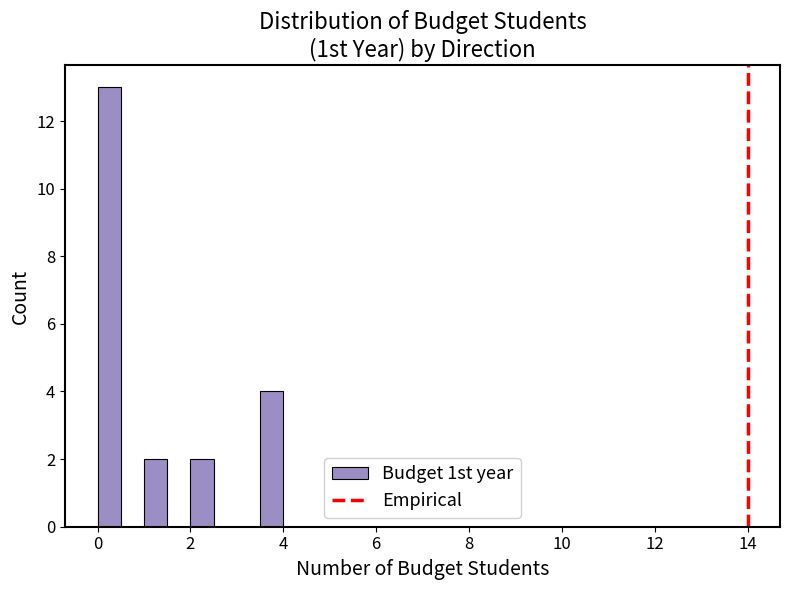

Read against the x-axis, roughly where is the centre of the tallest bar?

0.2